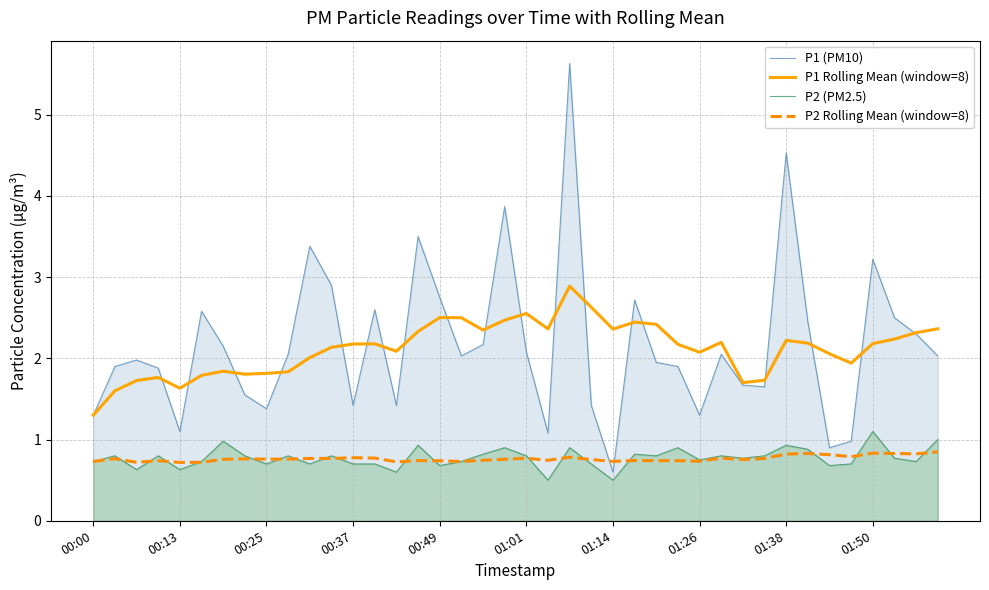

True or false: P2 Rolling Mean (window=8) and P2 (PM2.5) cross at least once.

True